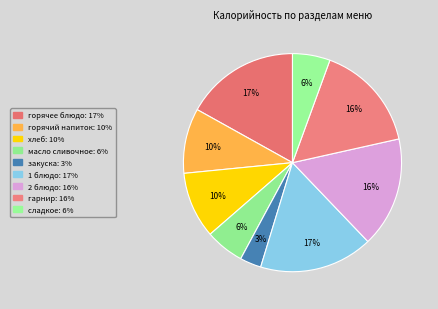

How many segments does this pie chart have?

9